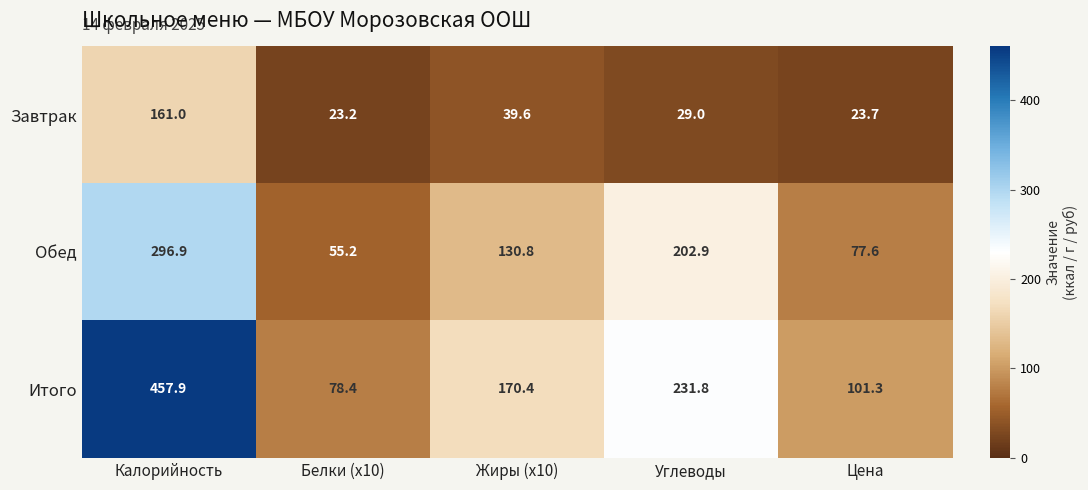

Is it true that Итого equals 48.3 at Цена?

False